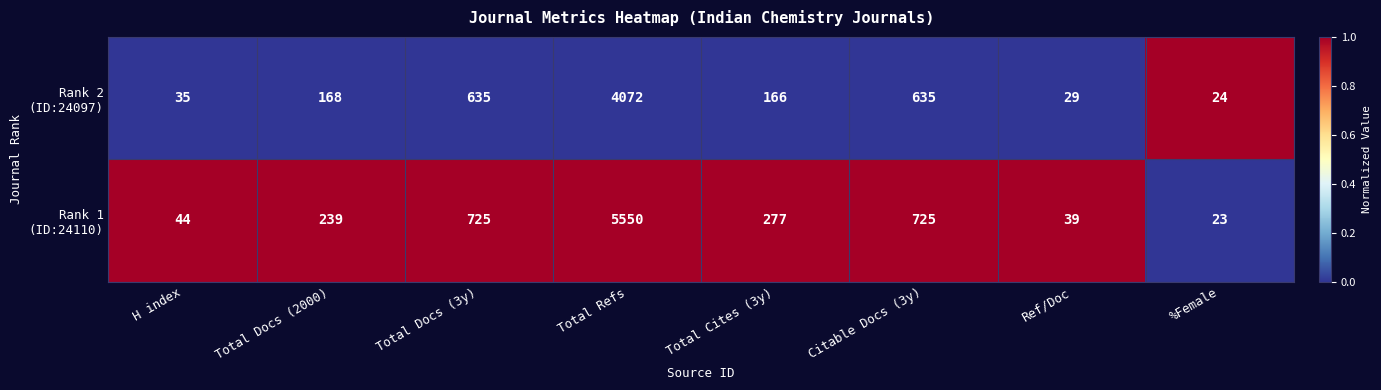

At which category is the sum across all series the highest?

Total Refs